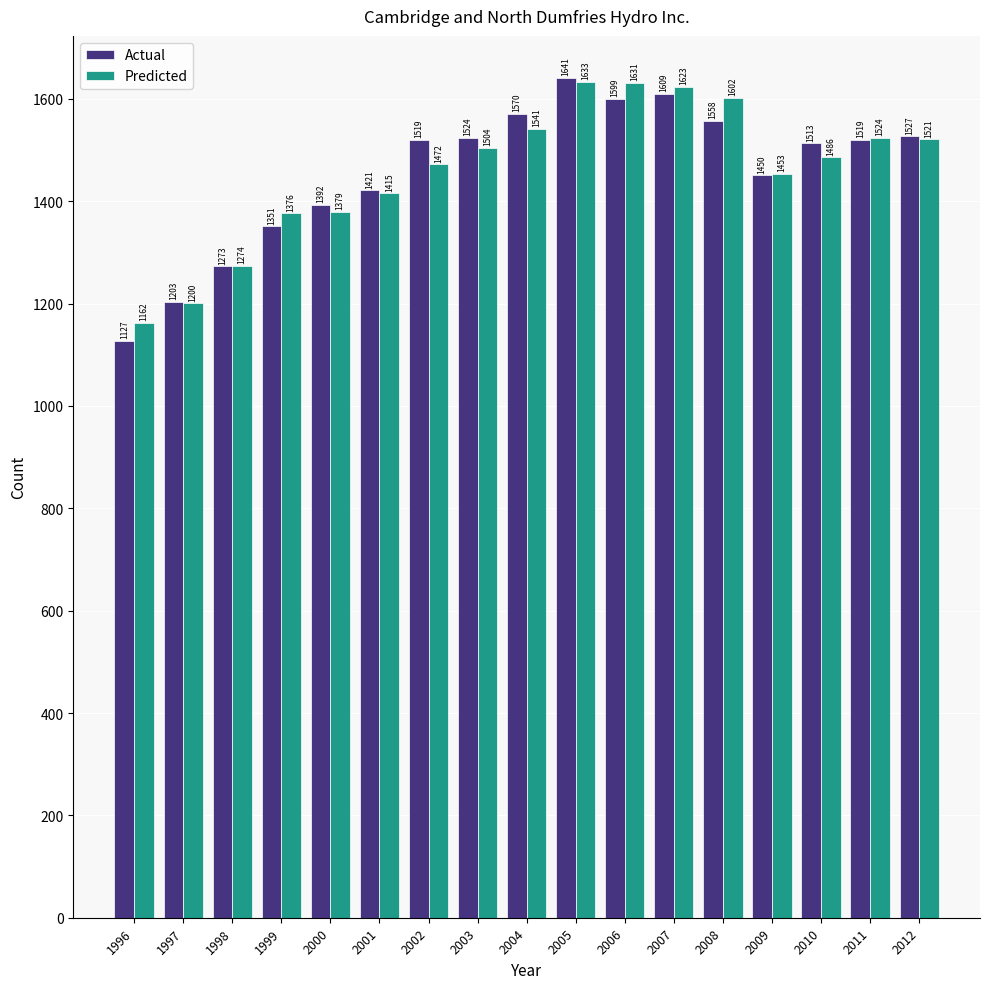

What is the highest value of the Actual series?

1641.0